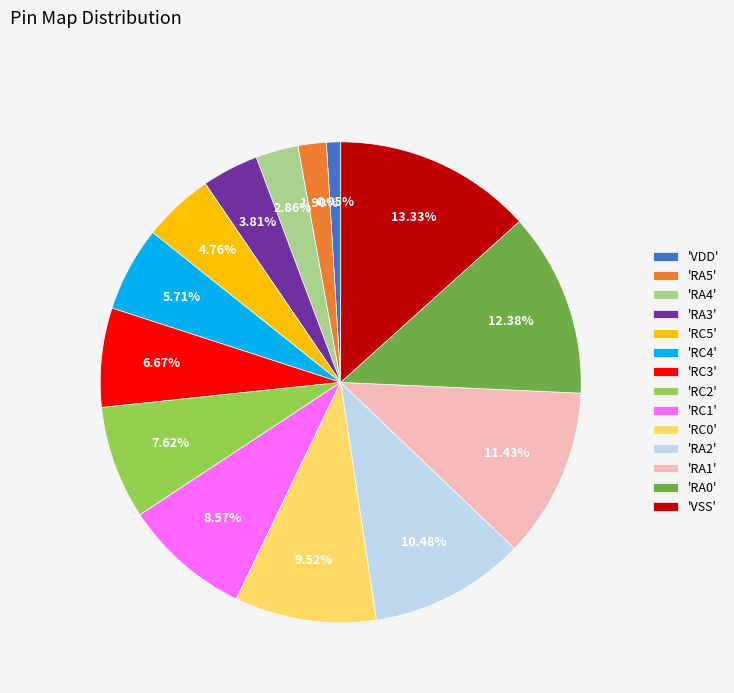

What is the ratio of the value at 'RA0' to the value at 'RC1'?

1.4